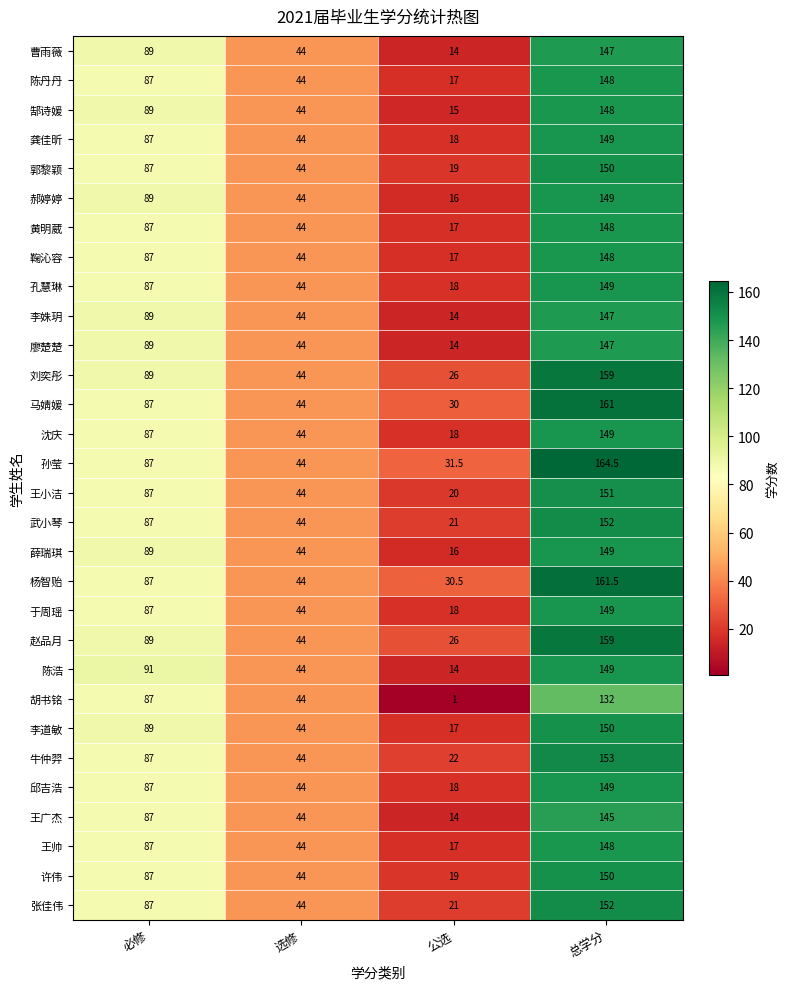

Rank the categories by 王帅 value from highest to lowest.

总学分, 必修, 选修, 公选